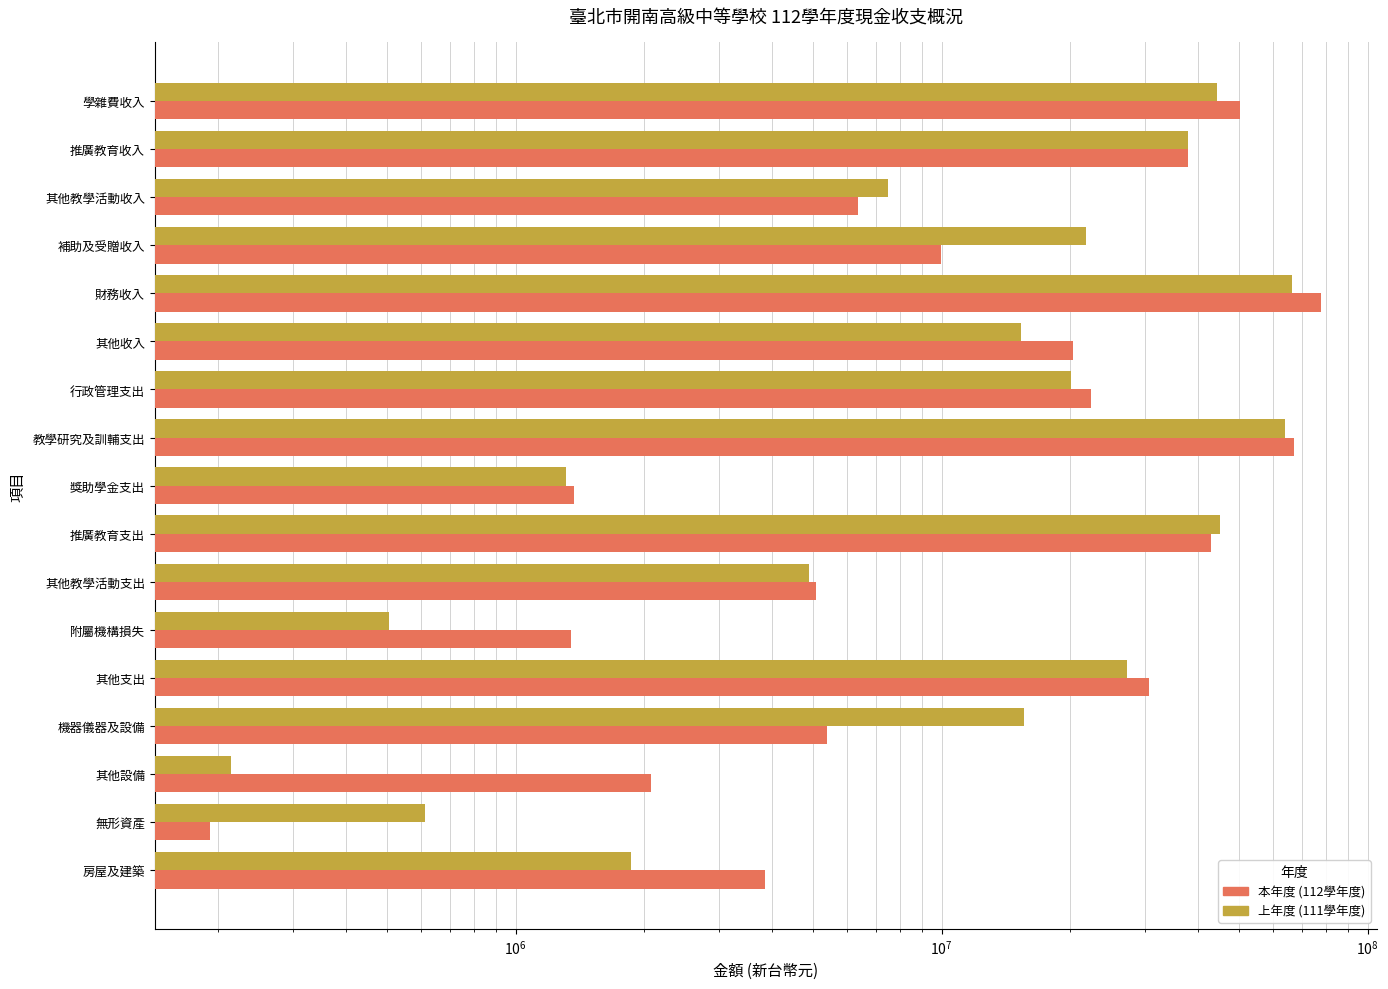

What is the highest value of the 本年度現金收支 series?

77798383